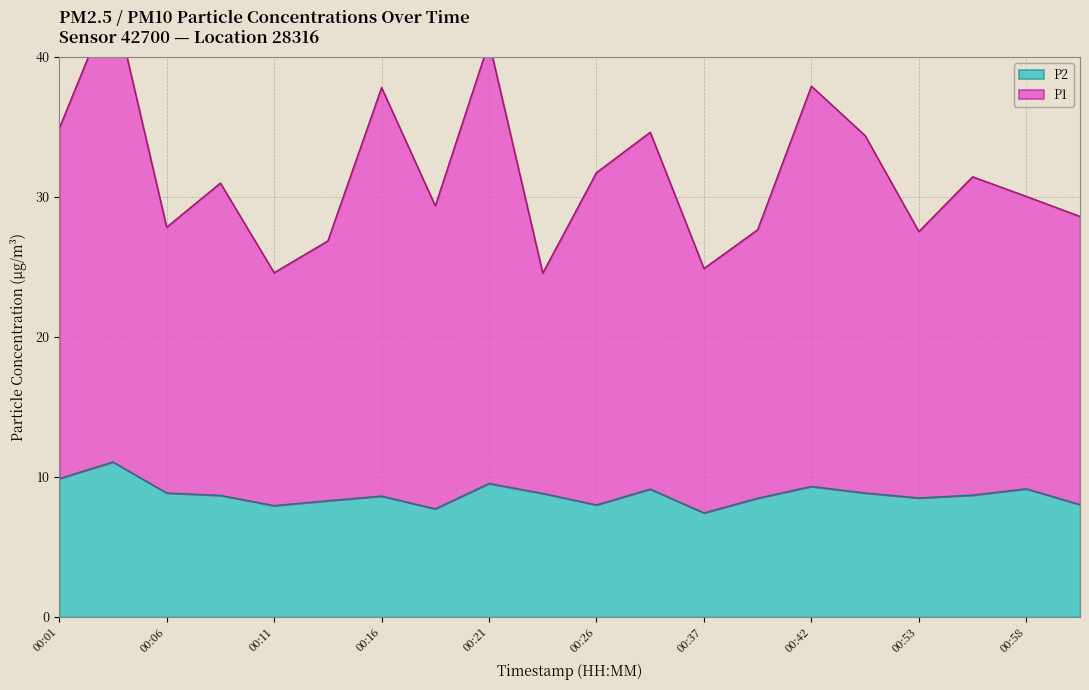

Which series changed the most between 00:26 and 00:58?

P1